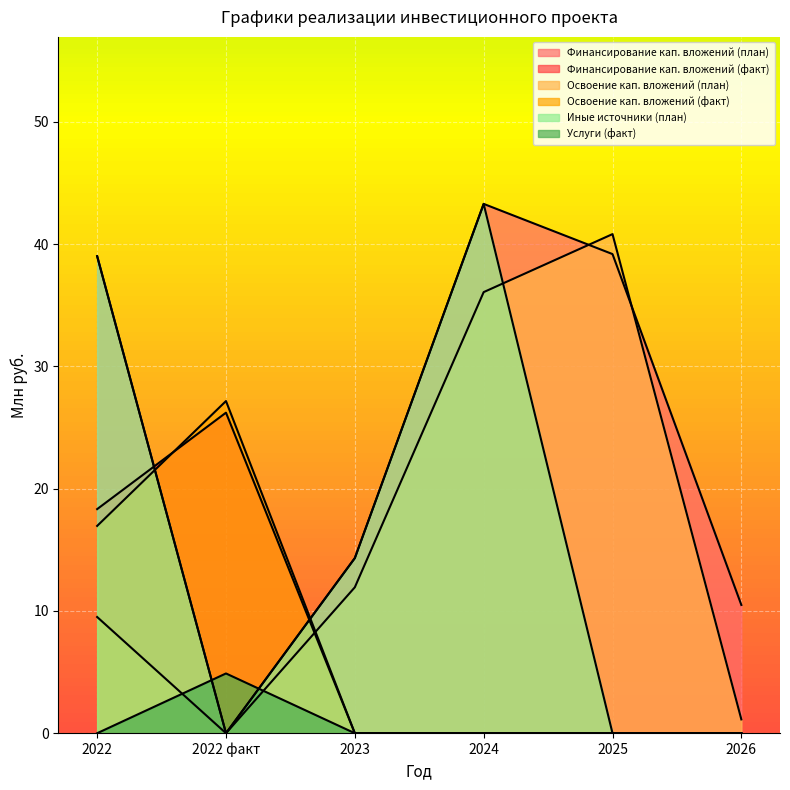

What is the highest value of the Иные источники (план) series?

43.3